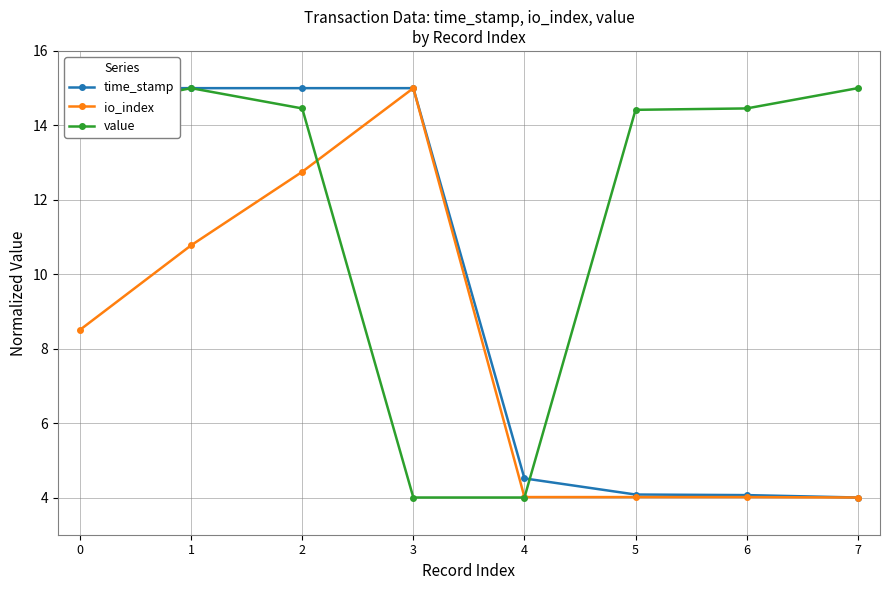

Reading left to right, what are all the values shown in this chart?

time_stamp: 15.0	15.0	15.0	15.0	4.5	4.1	4.1	4.0
io_index: 8.5	10.8	12.8	15.0	4.0	4.0	4.0	4.0
value: 14.4	15.0	14.5	4.0	4.0	14.4	14.5	15.0